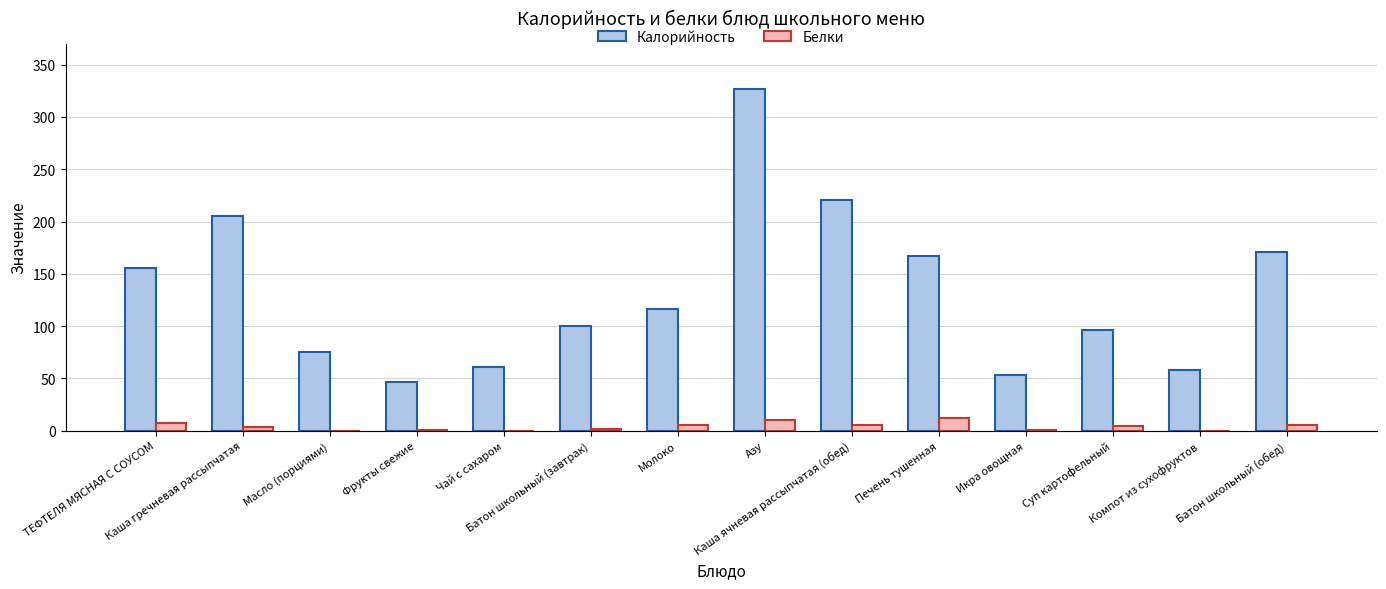

How many series are shown in this chart?

2